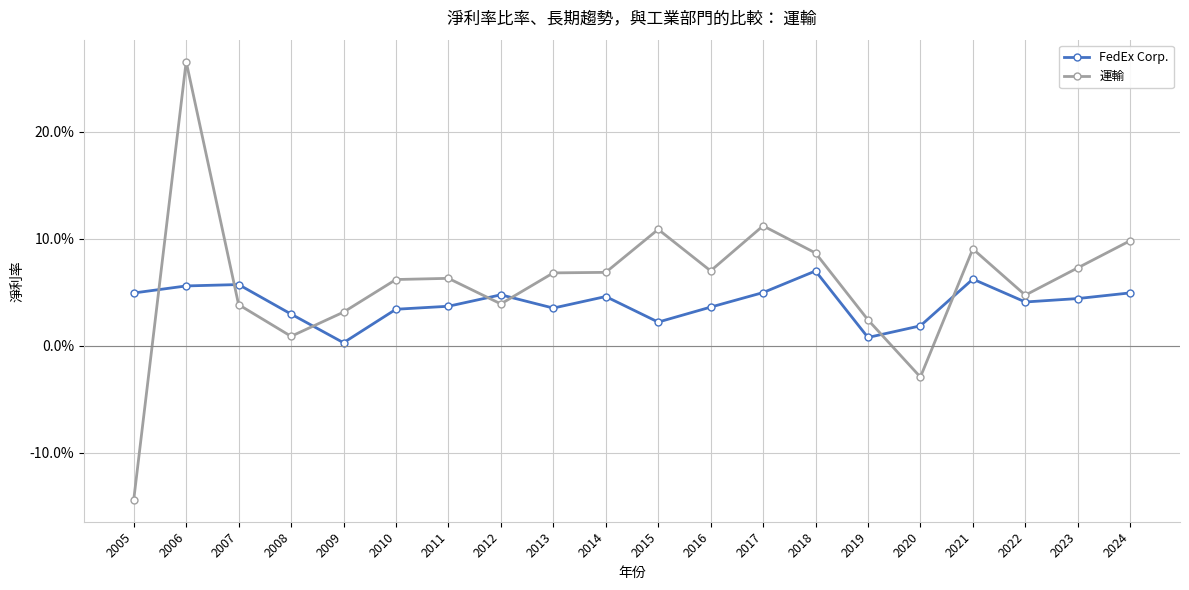

What is the average value of the 運輸 series?

0.1